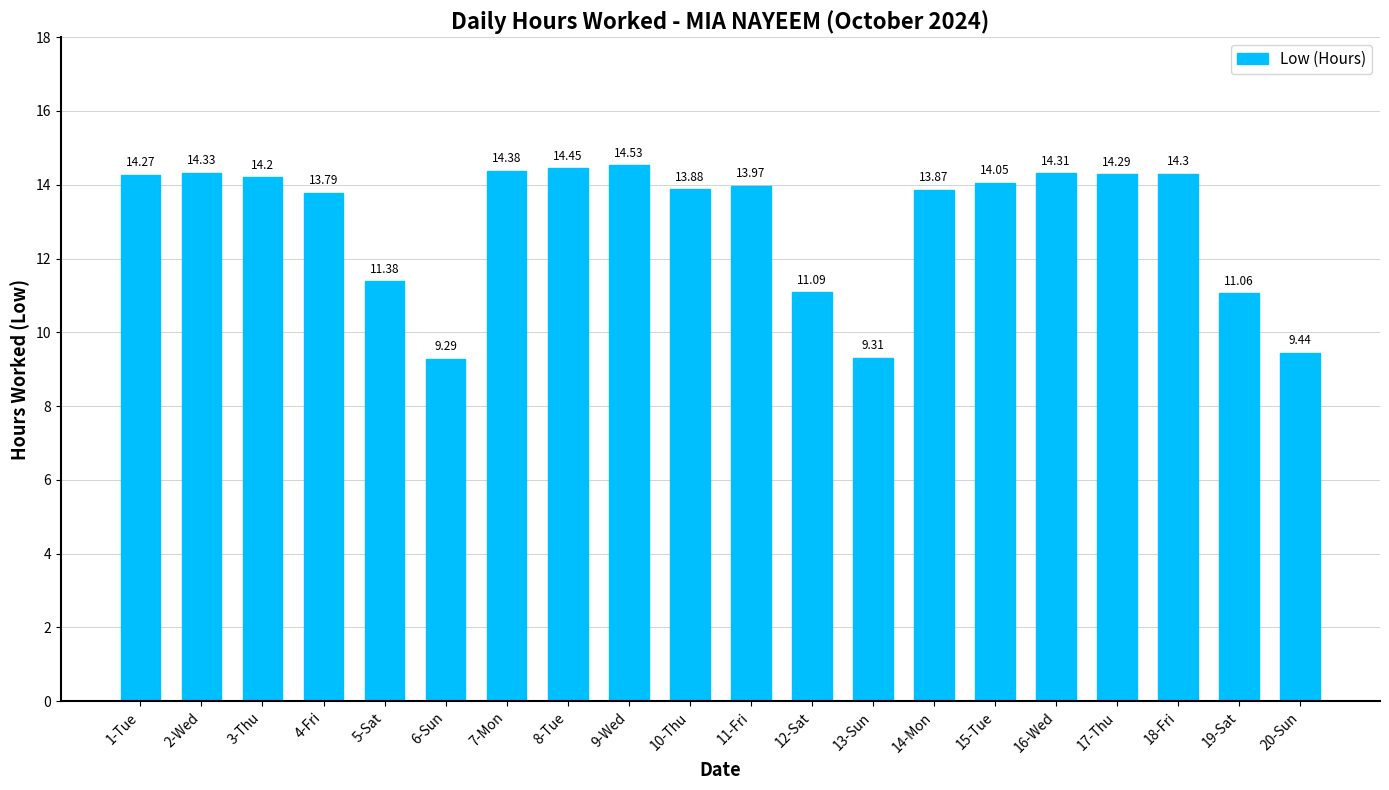

How many series are shown in this chart?

1